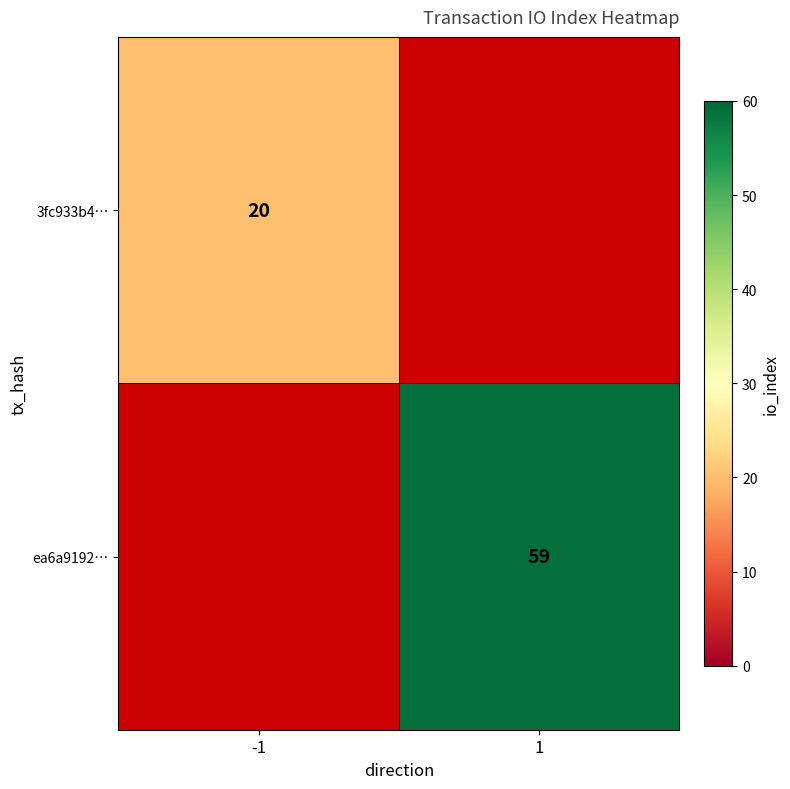

True or false: 3fc933b4… has a value of 13 at -1.

False